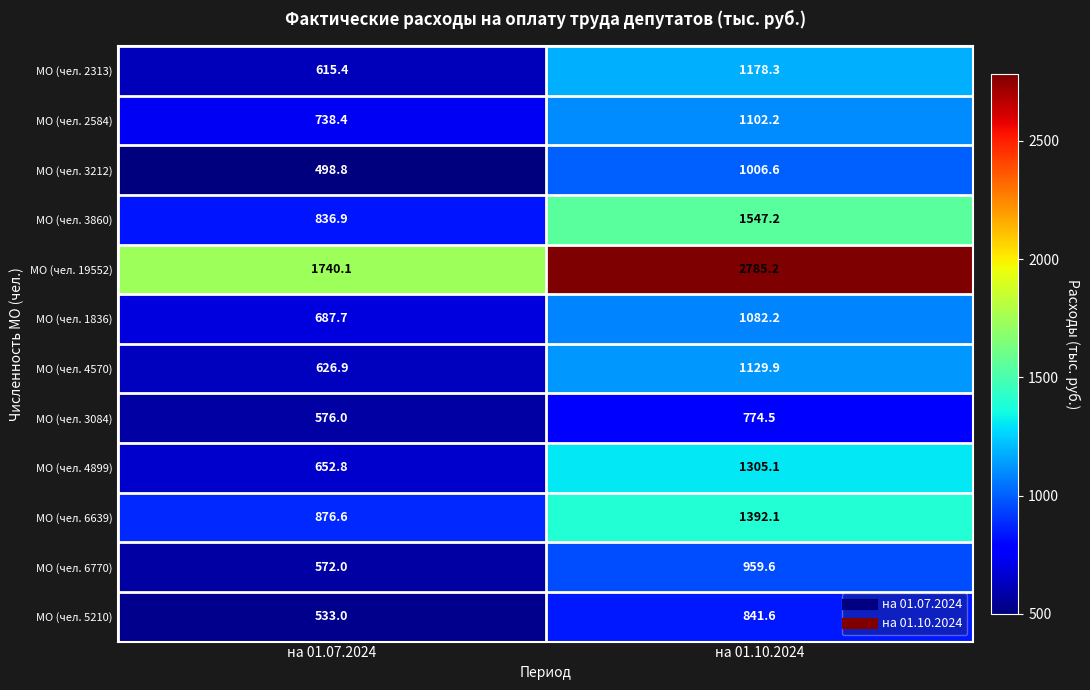

Is the value of МО (чел. 1836) at на 01.10.2024 greater than the value of МО (чел. 19552) at на 01.07.2024?

No